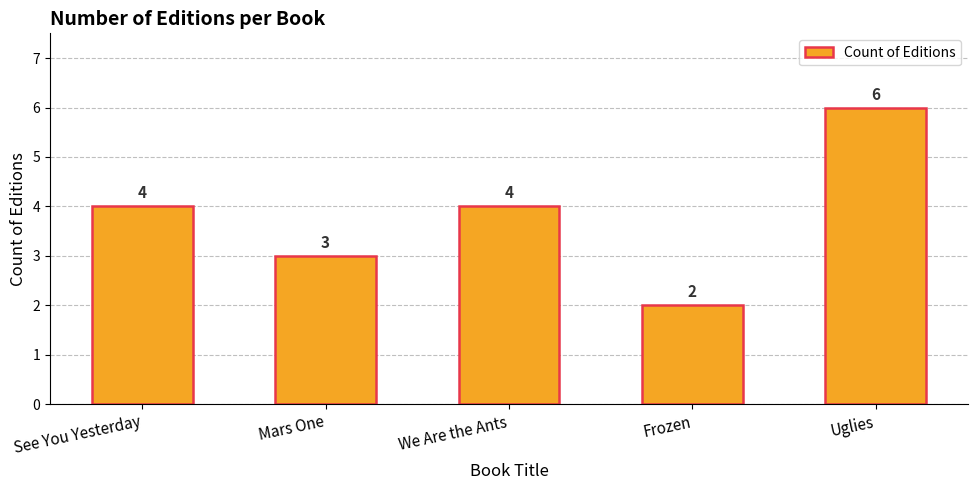

What is the average value?

4